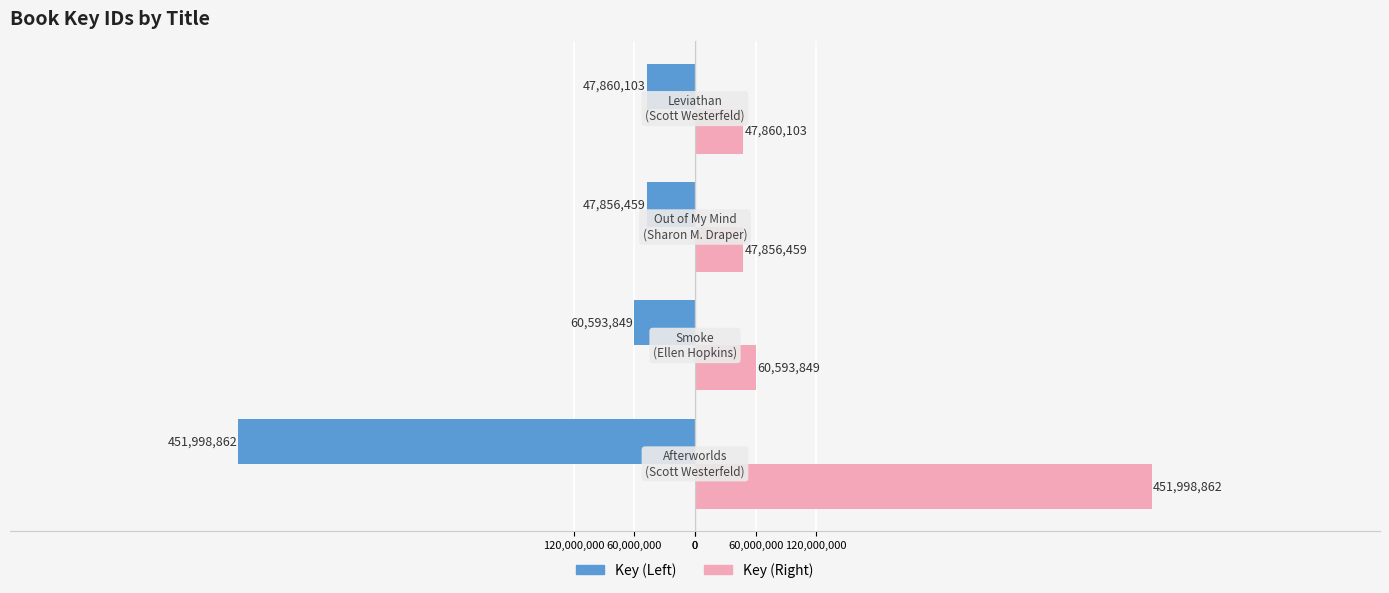

What are all the series names shown in the legend?

Key (Left), Key (Right)